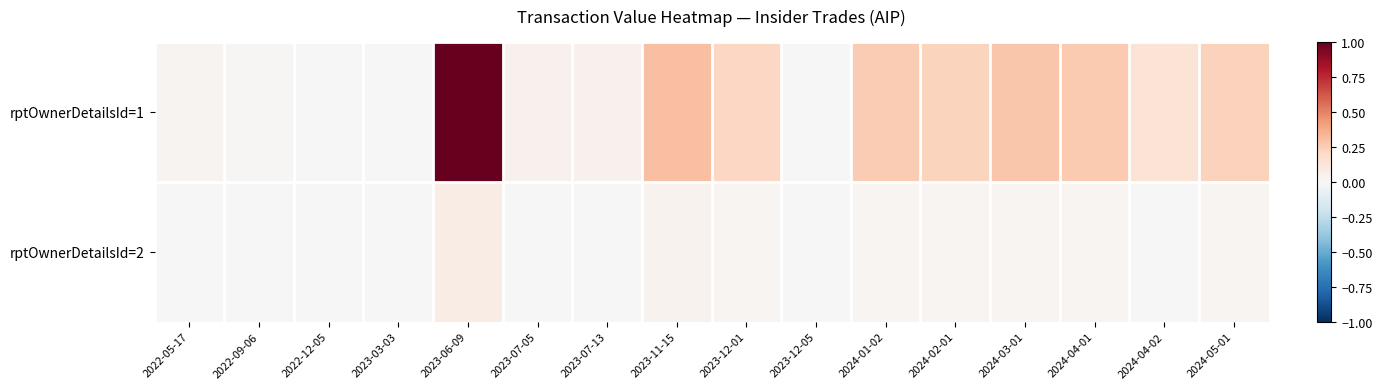

Between 2022-09-06 and 2023-07-05, which series saw the biggest shift?

rptOwnerDetailsId=1